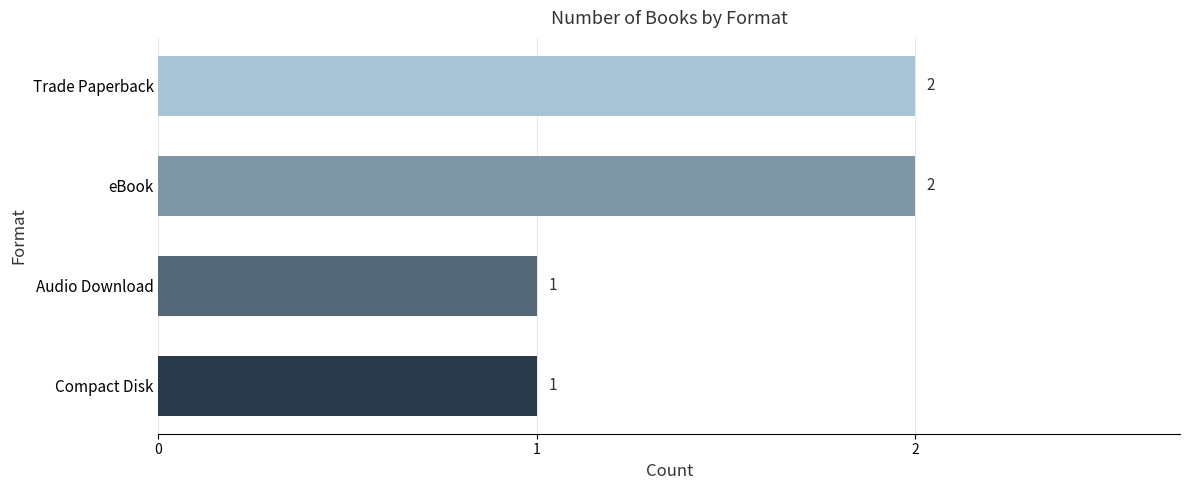

Reading bottom to top, what are all the values shown in this chart?

Compact Disk=1	Audio Download=1	eBook=2	Trade Paperback=2